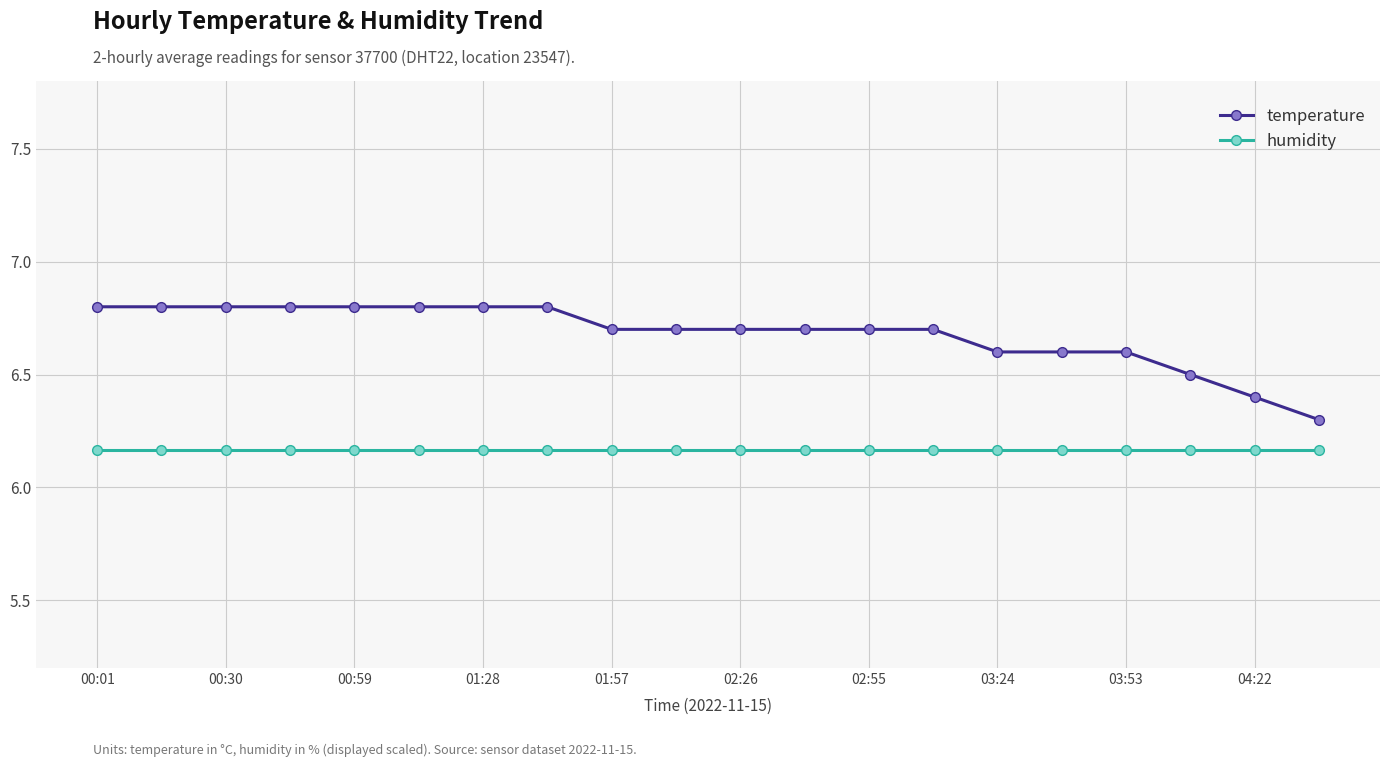

What is the sum of all temperature values?

133.6